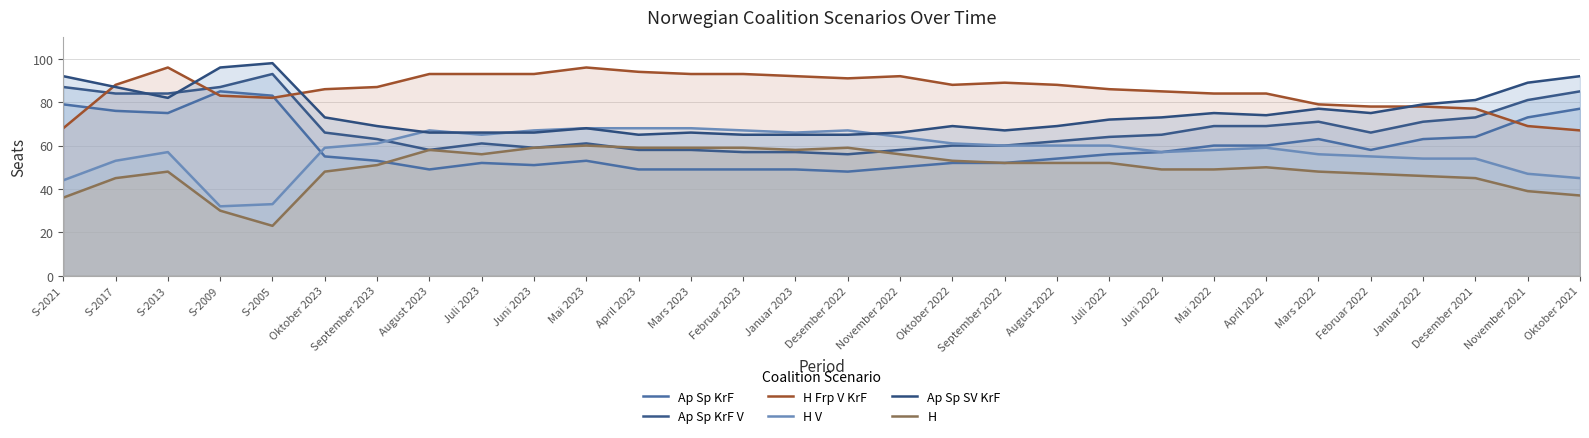

Which category has the lowest value in the H V series?

S-2009